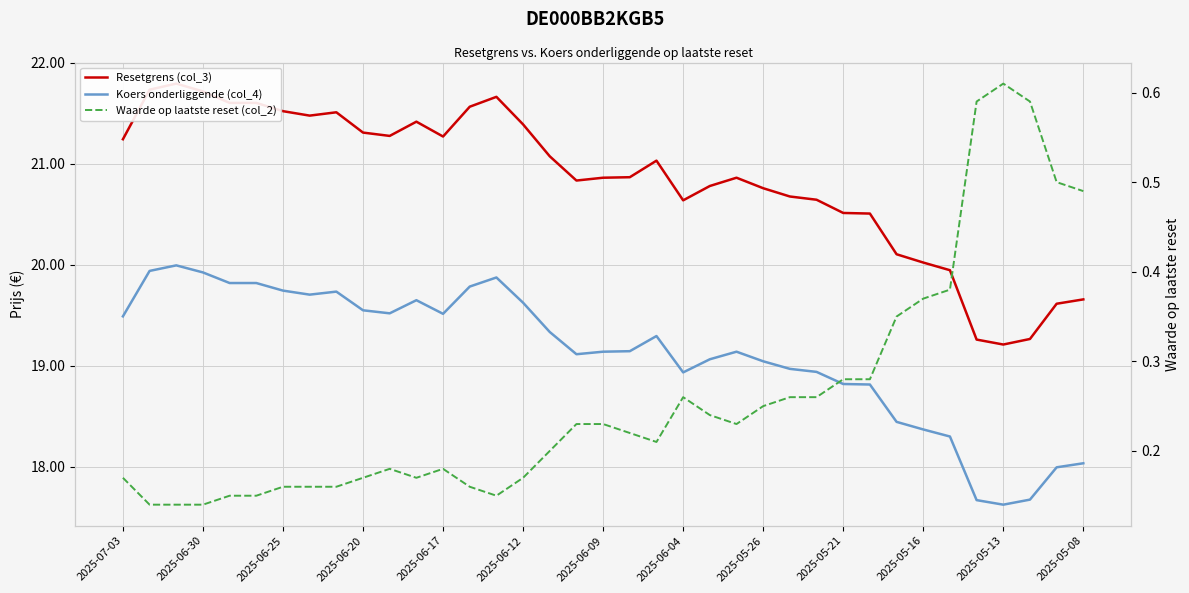

How many data points in Koers onderliggende (col_4) are above 19?

24